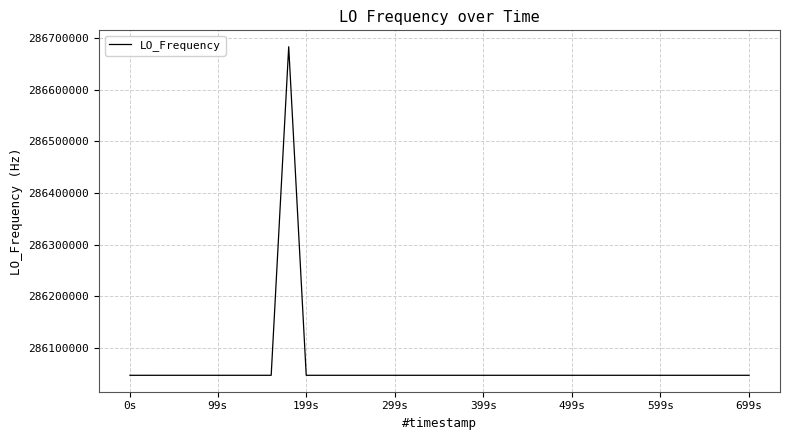

What is the difference between the second highest and second lowest values?

6.1